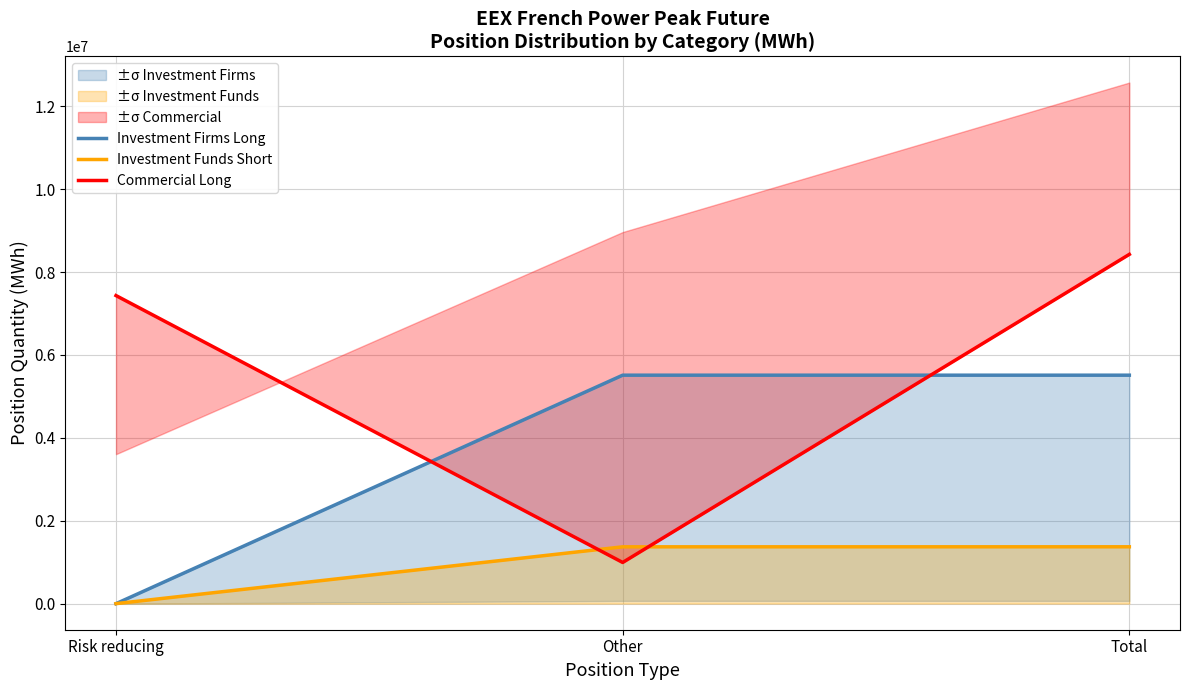

Is it true that Investment Firms Long equals 5511180 at Total?

True